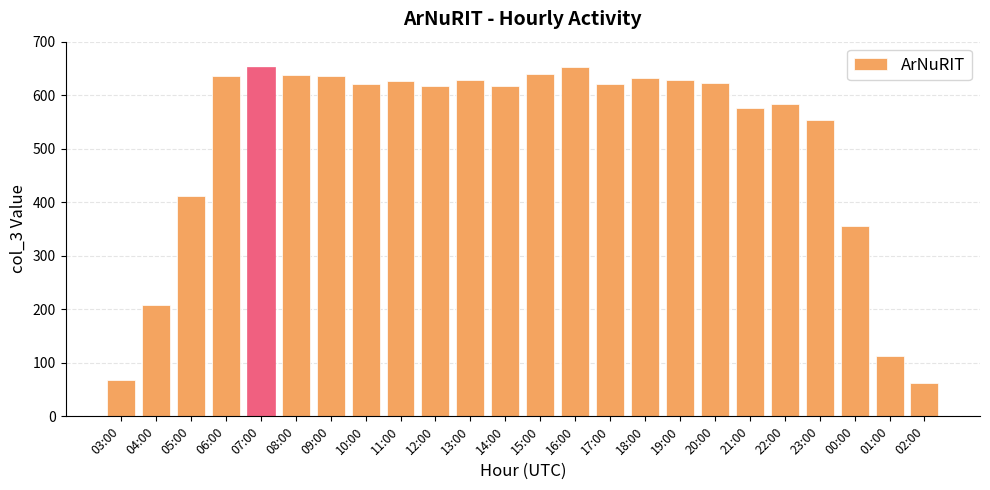

Does the chart contain any negative values?

No